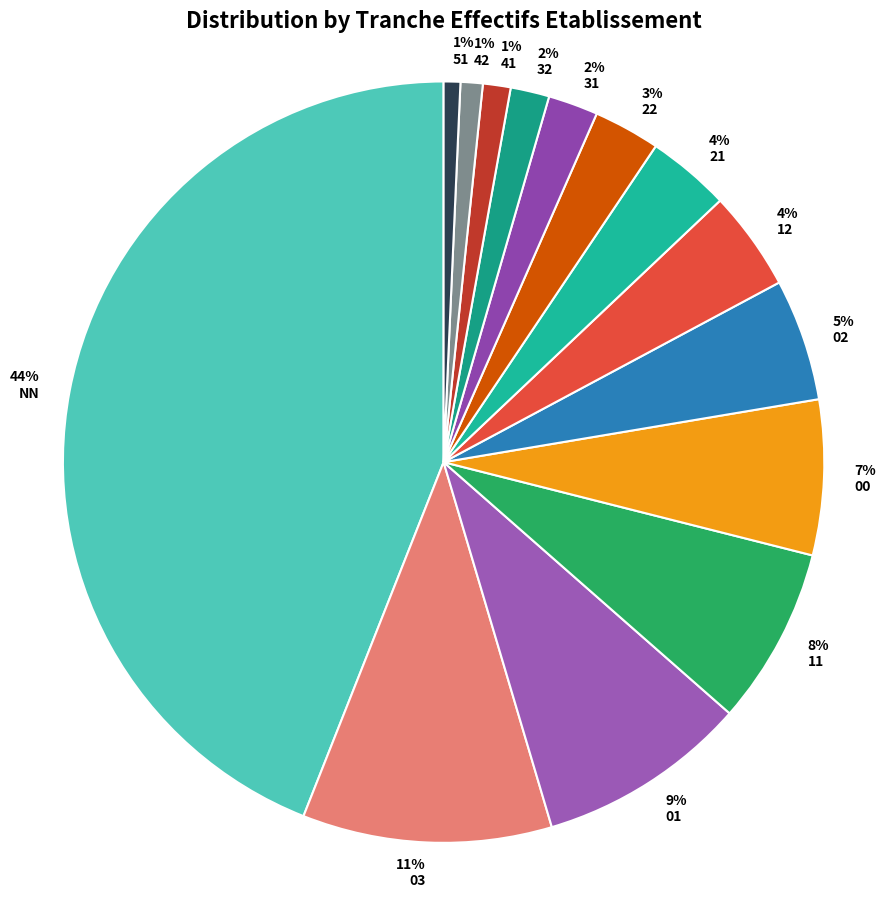

How many slices are in this pie chart?

14